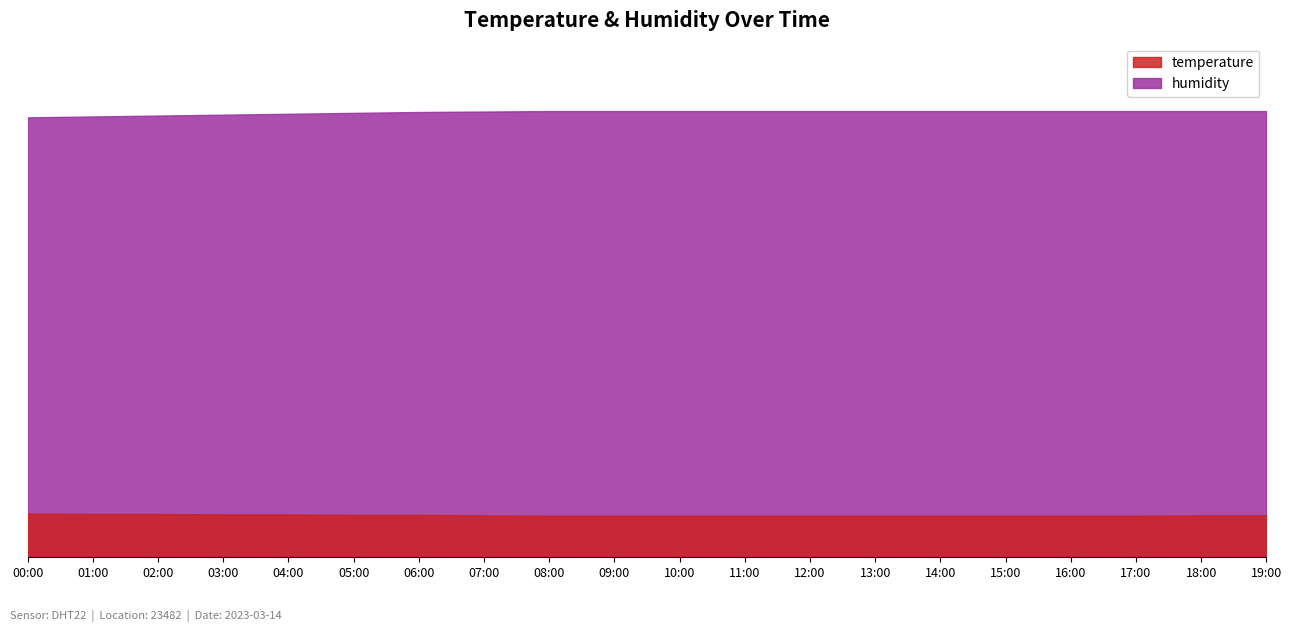

The temperature series shows 15.8 at 08:00. True or false?

False